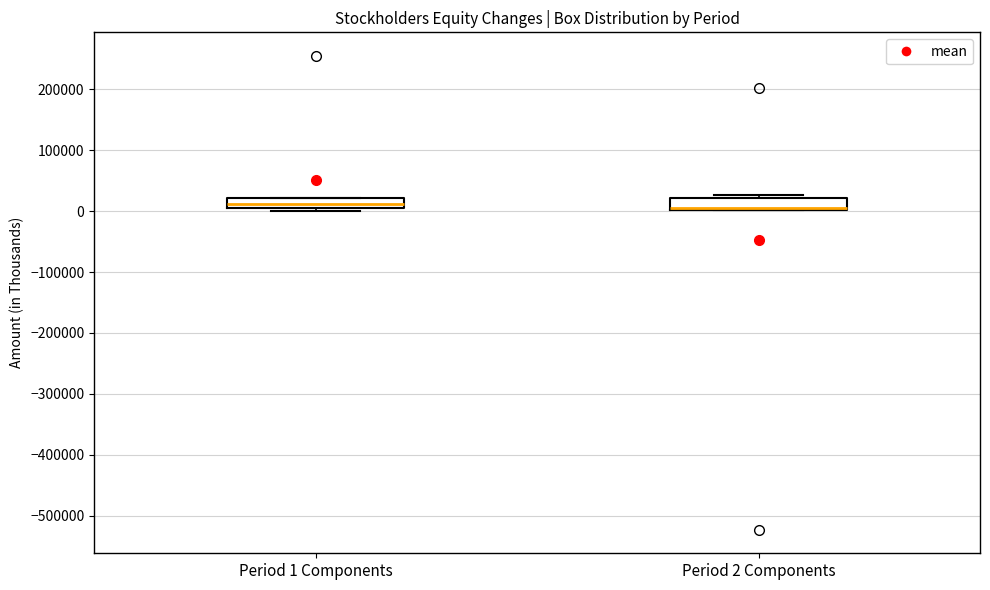

Reading left to right, read every box against the y-axis: the position of its median line, the range the box covers, and the ends of its whiskers. The values are not printed on the chart, so give them approximately, as read against the axis.

Period 1 Components: median 10000, box 0 to 20000, whiskers 0 (just below the box's lower edge) to 20000
Period 2 Components: median 0 (drawn on the box's lower edge), box 0 to 20000, whiskers 0 to 30000